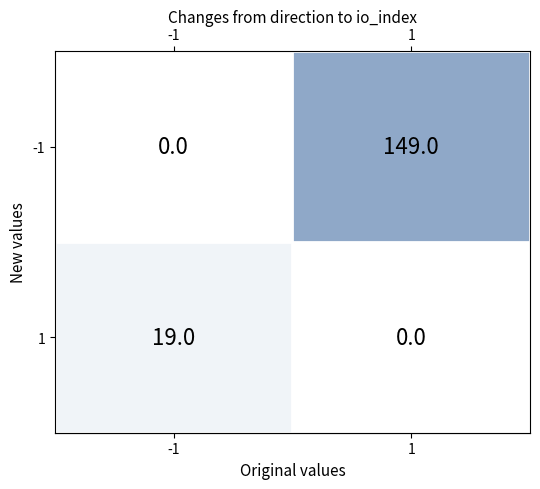

Between -1 and 1, which series saw the biggest shift?

-1